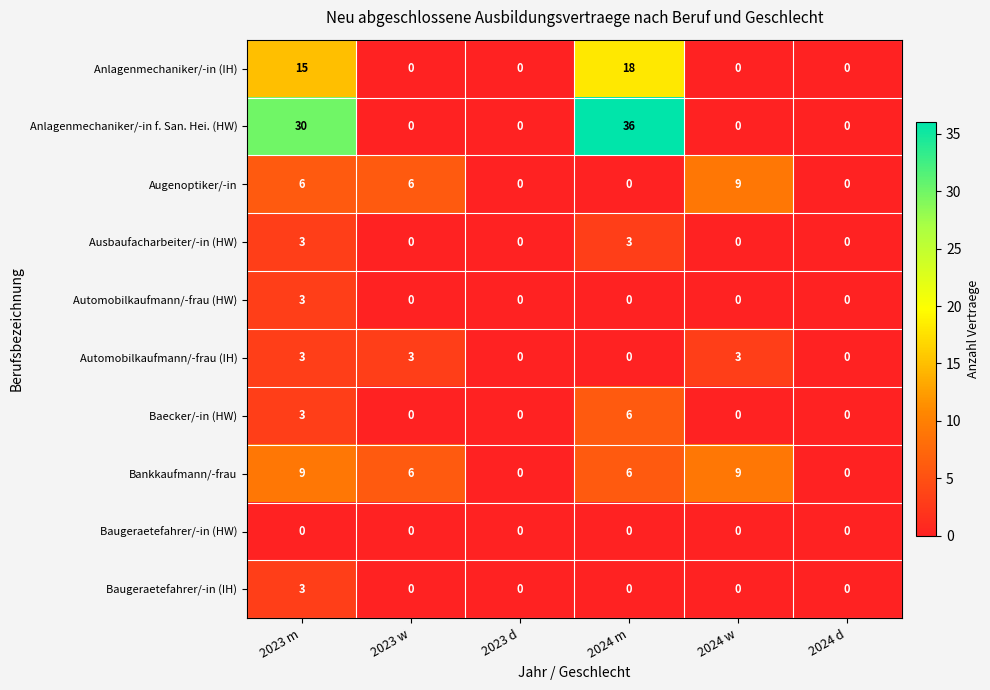

At which category is the sum across all series the highest?

2023 m